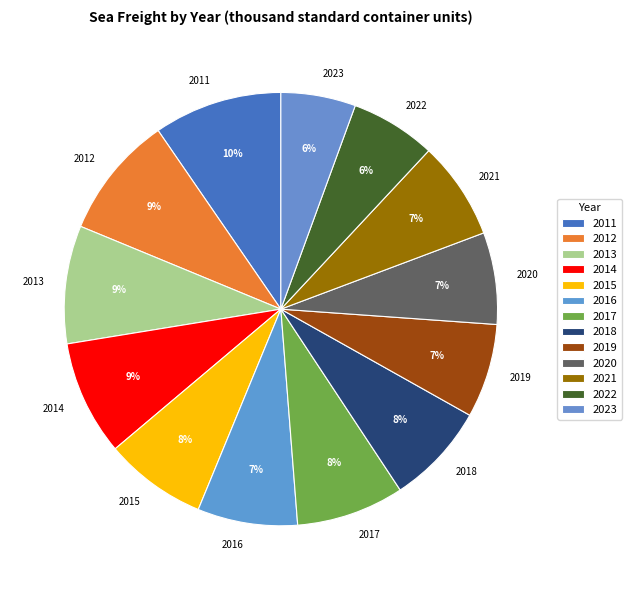

Is there any slice that represents more than half of the pie?

No